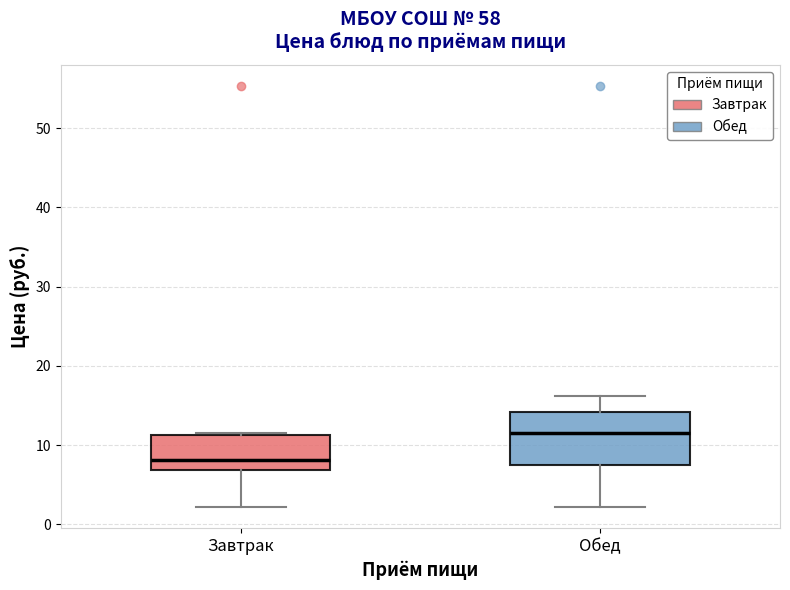

Reading left to right, transcribe this box plot: for each box, give where its median line is, the range the box spans, and where its two whiskers end, as read against the y-axis. The values are not printed on the chart, so give them approximately, as read against the axis.

Завтрак: median 8, box 7 to 11, whiskers 2 to 12
Обед: median 12, box 8 to 14, whiskers 2 to 16